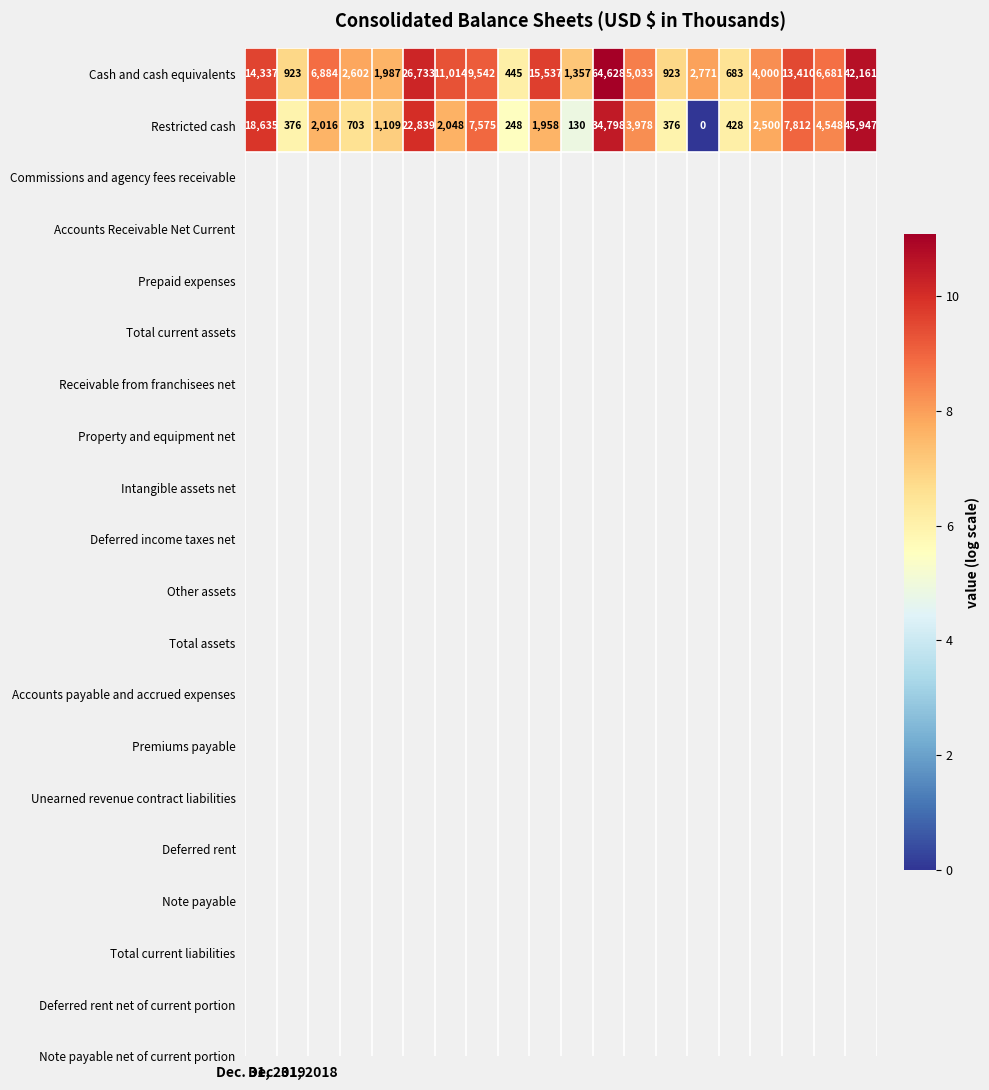

Which series has the largest total across all categories?

Cash and cash equivalents